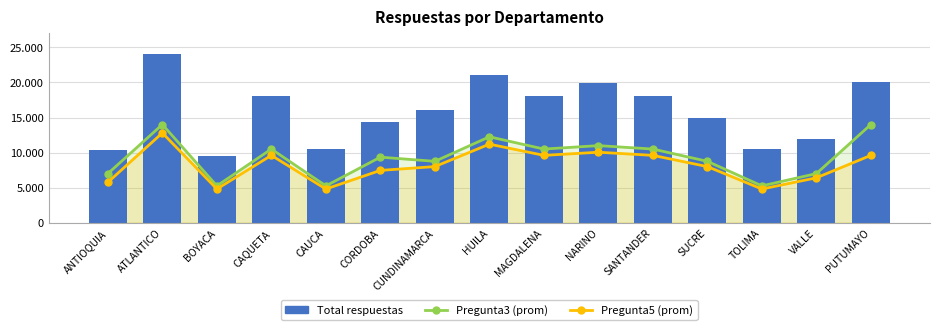

Which series has the largest total across all categories?

Total respuestas